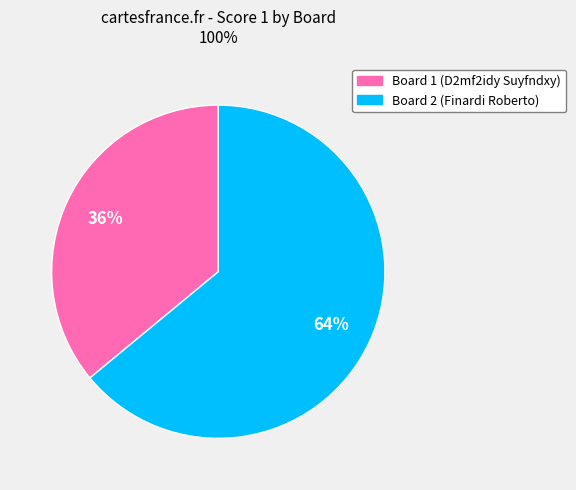

Is there any slice that represents more than half of the pie?

Yes